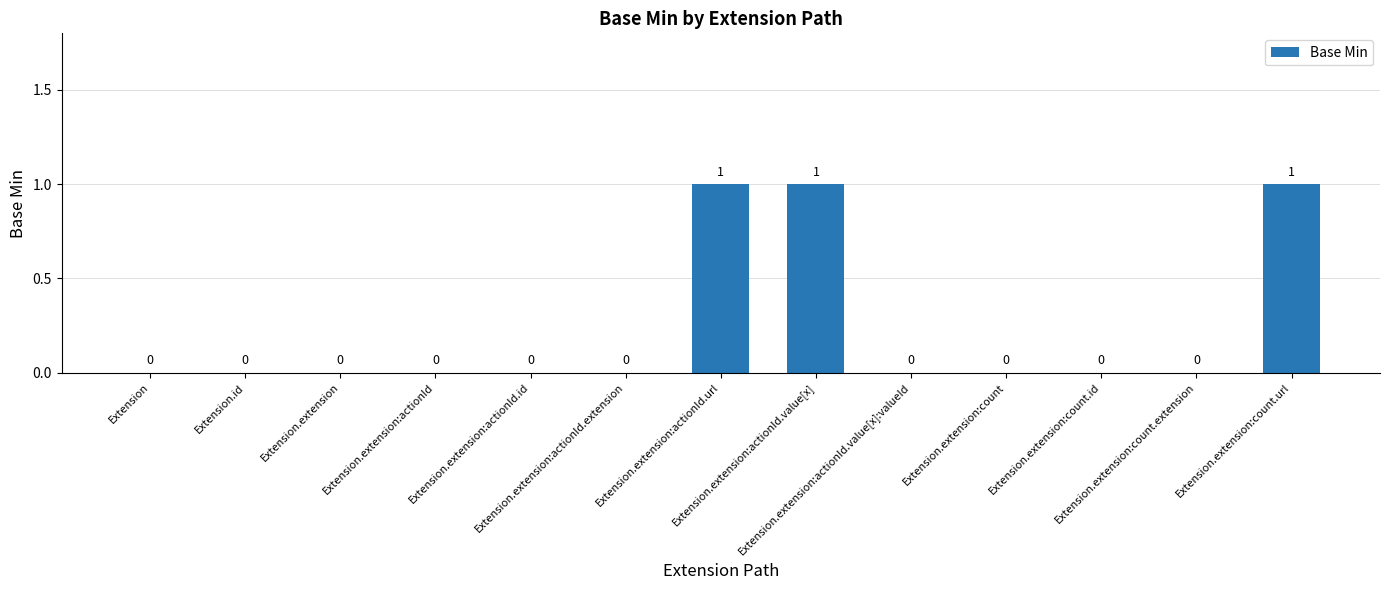

Does the chart contain stacked bars?

No